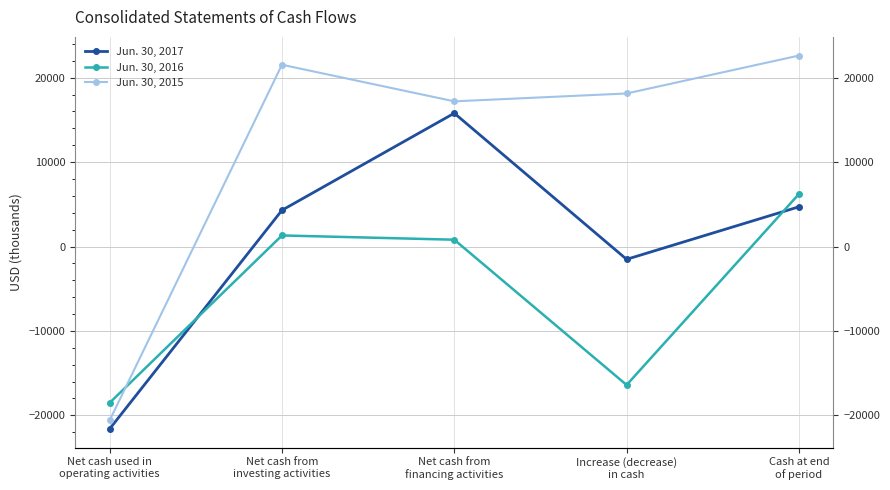

Where do Jun. 30, 2015 and Jun. 30, 2016 first cross each other?

Net cash used in
operating activities and Net cash from
investing activities